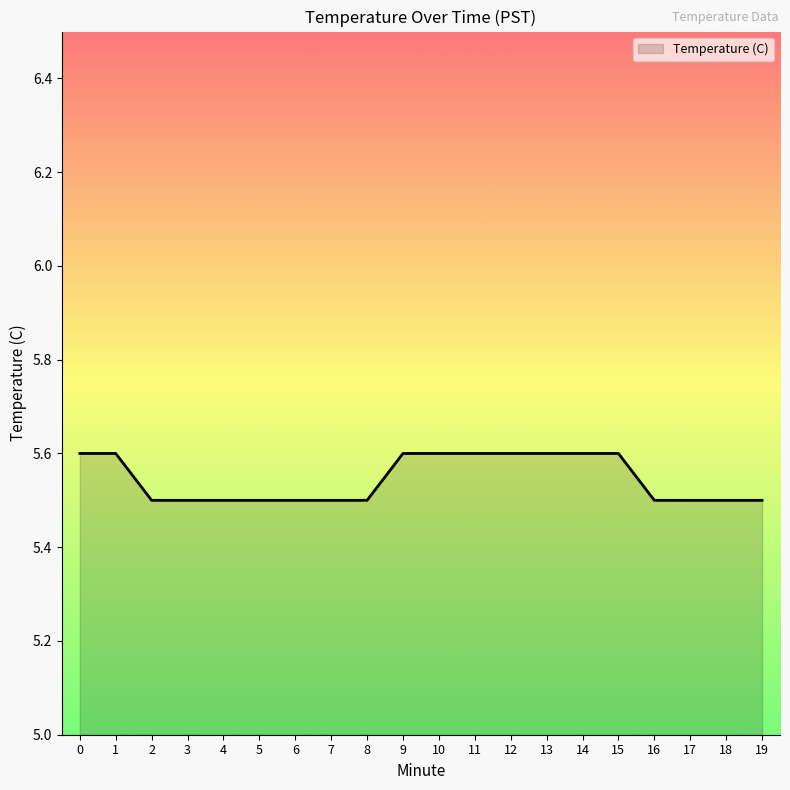

What is the maximum value shown in the chart?

5.6